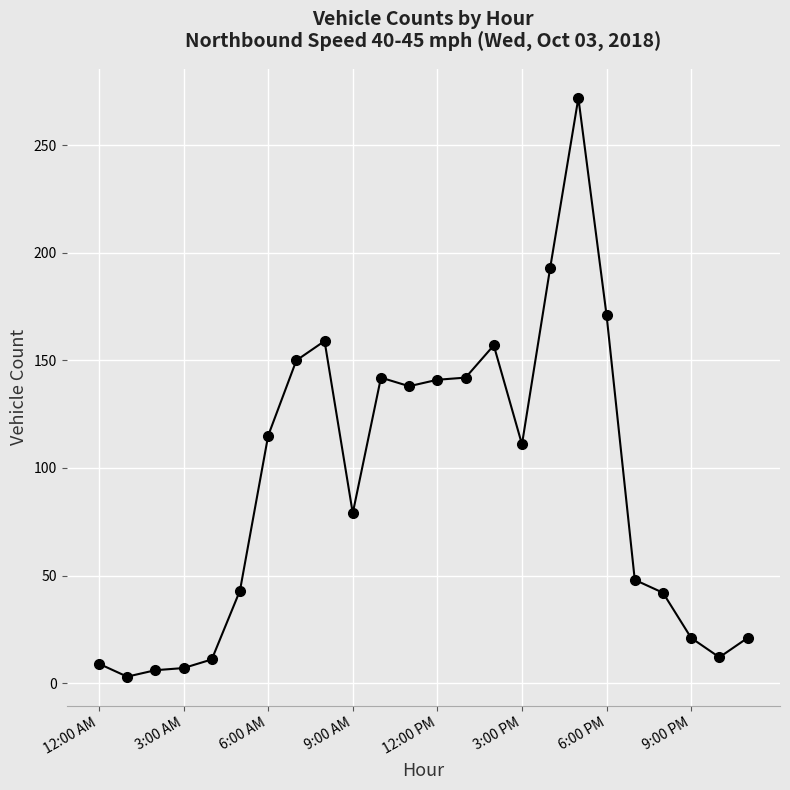

How many data points are less than 111?

12